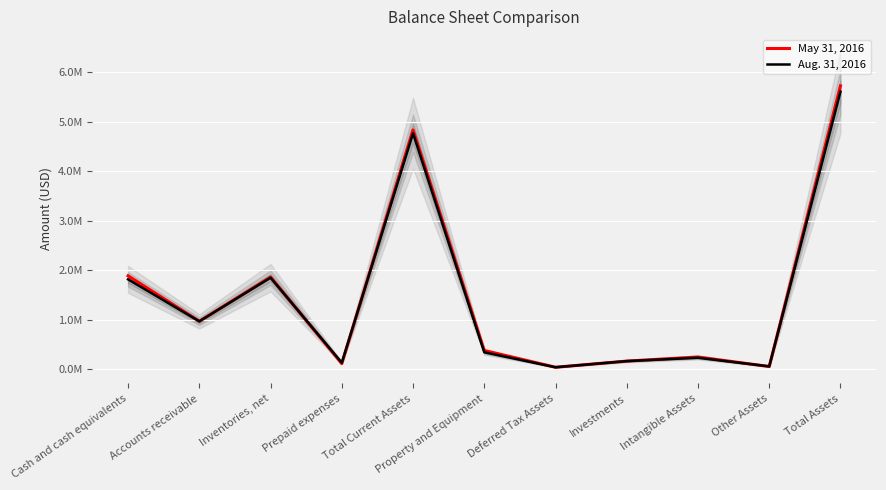

True or false: May 31, 2016 and Aug. 31, 2016 intersect in this chart.

True